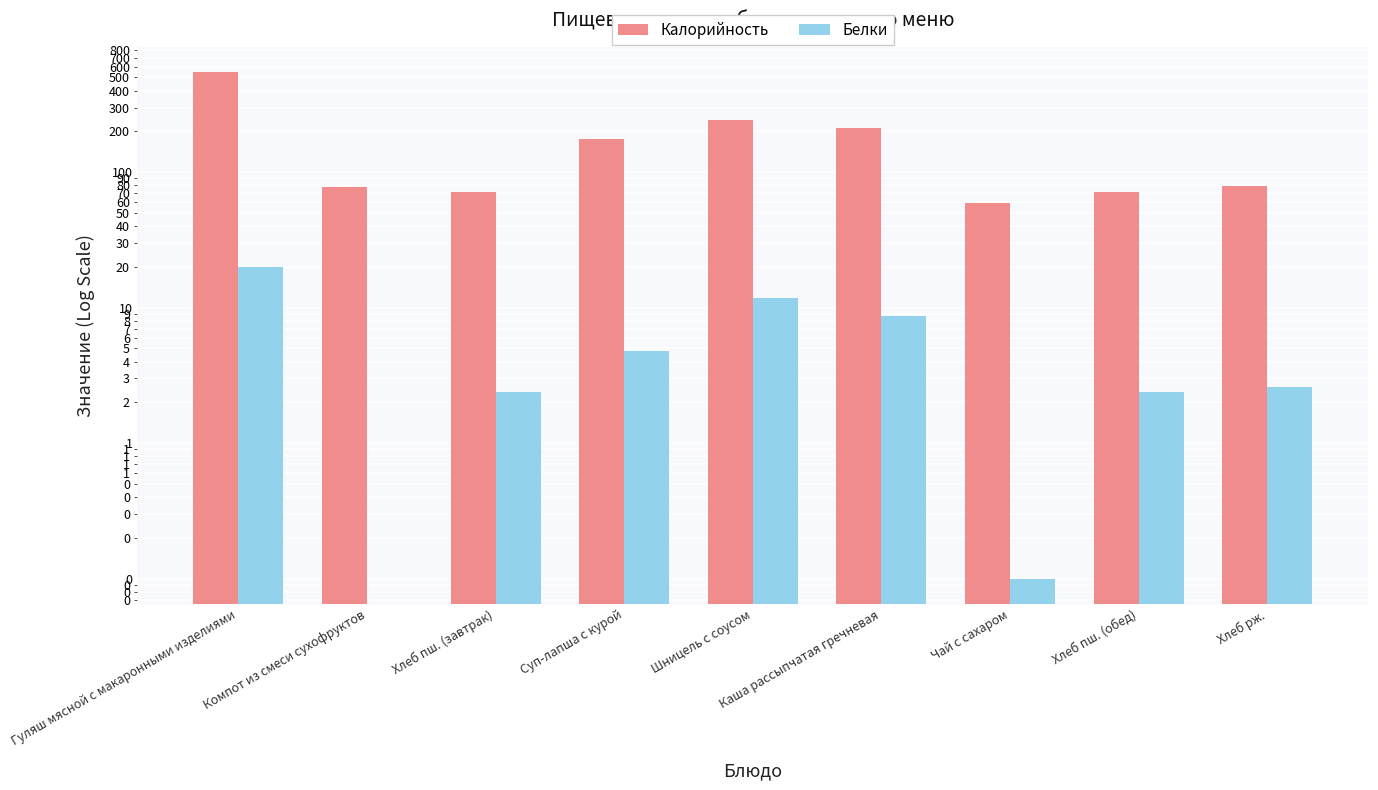

How many bars are there in each group?

2